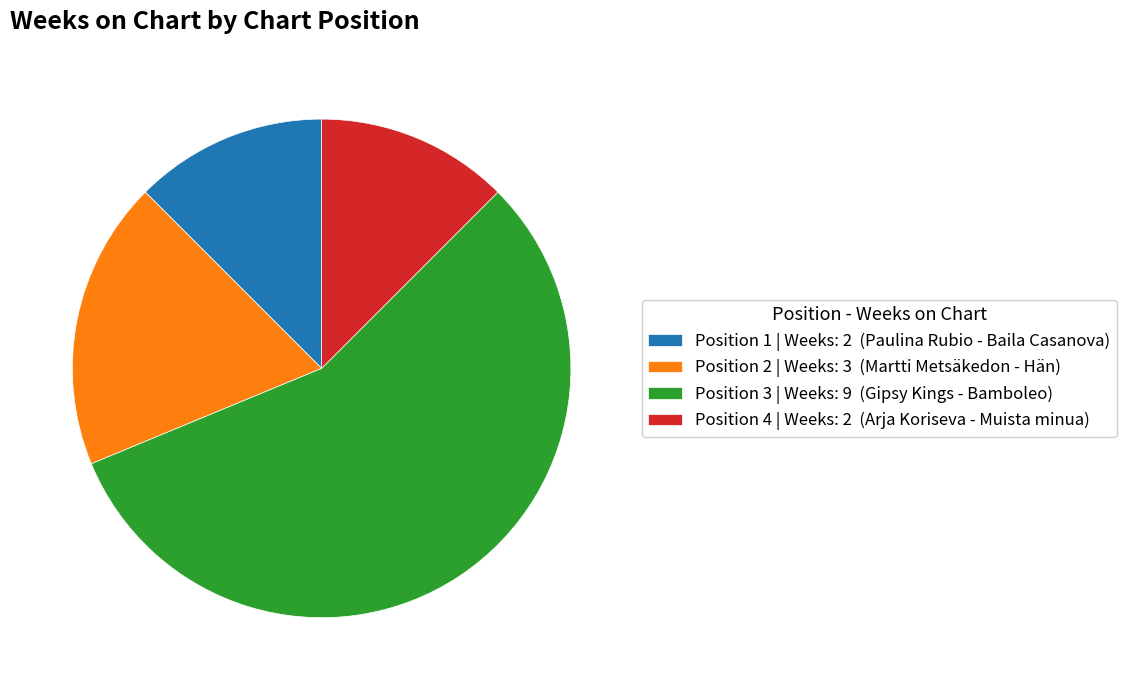

Which slice represents more than half of the pie?

Position 3 | Weeks: 9 (Gipsy Kings - Bamboleo)